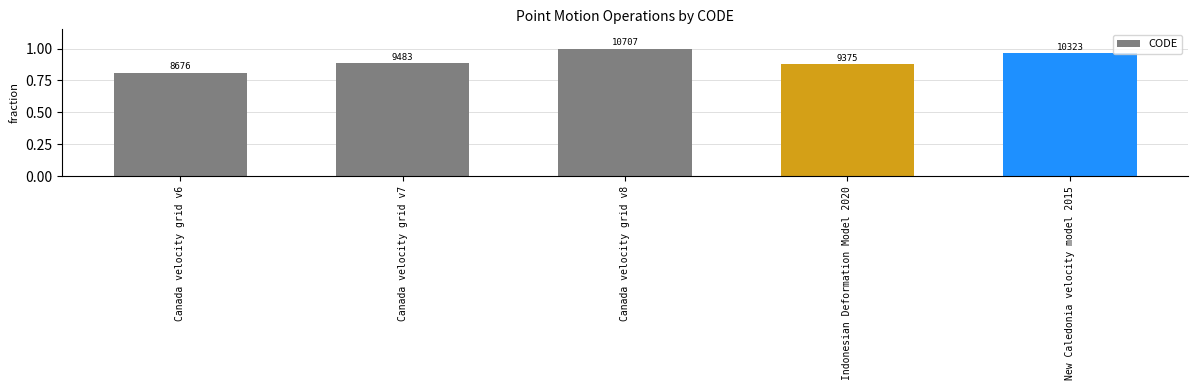

Are the bars horizontal?

No